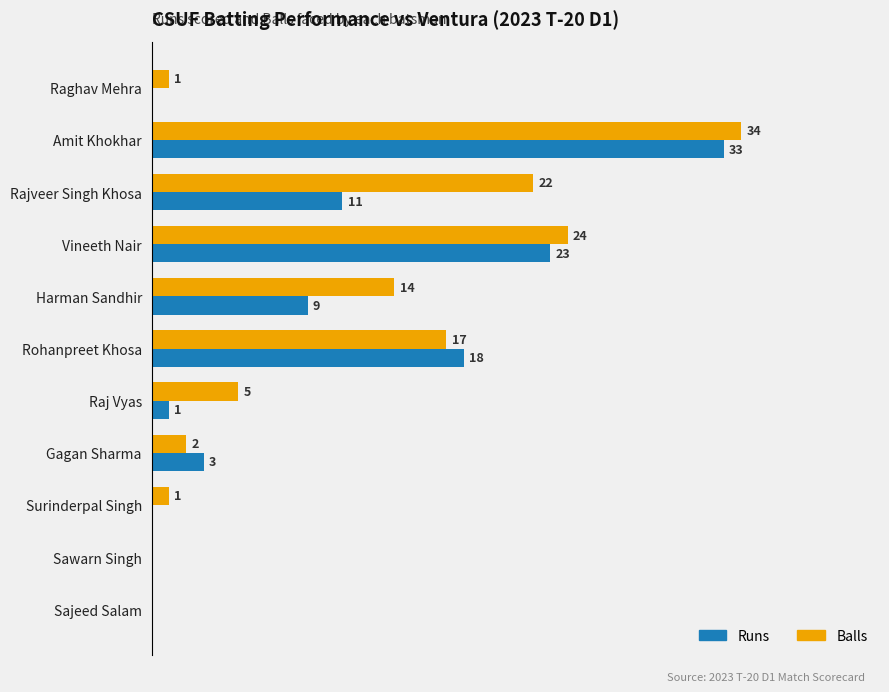

Between Surinderpal Singh and Sawarn Singh, which series saw the biggest shift?

Balls